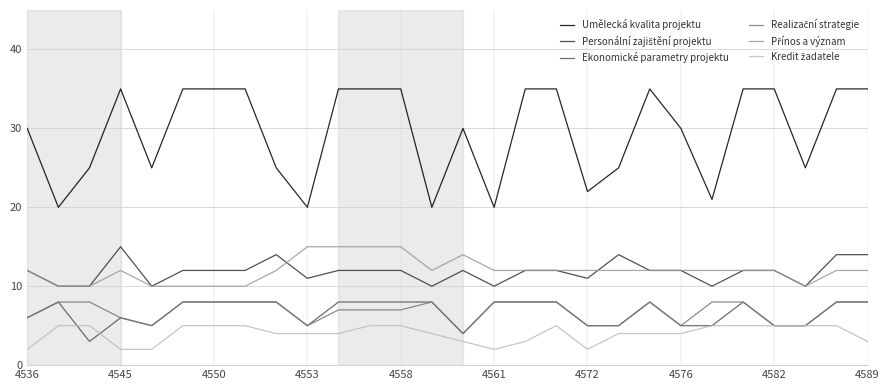

What is the maximum value shown in the chart?

35